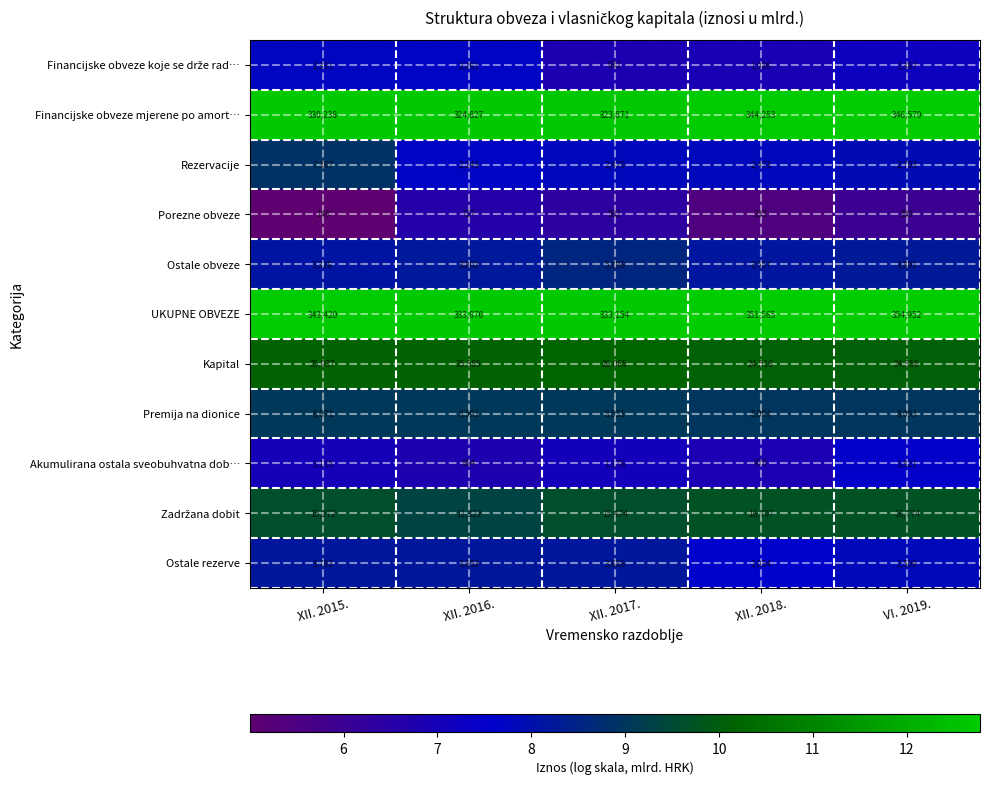

Which category has the highest value in the Premija na dionice series?

XII. 2015.